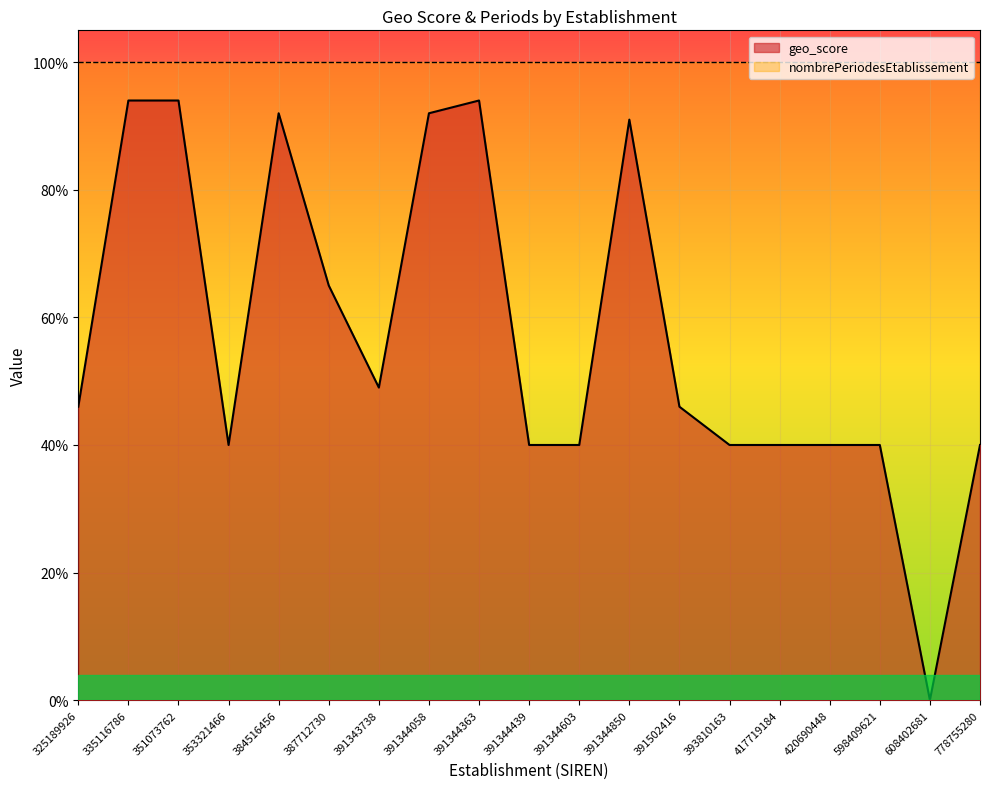

What is the average value?

0.6